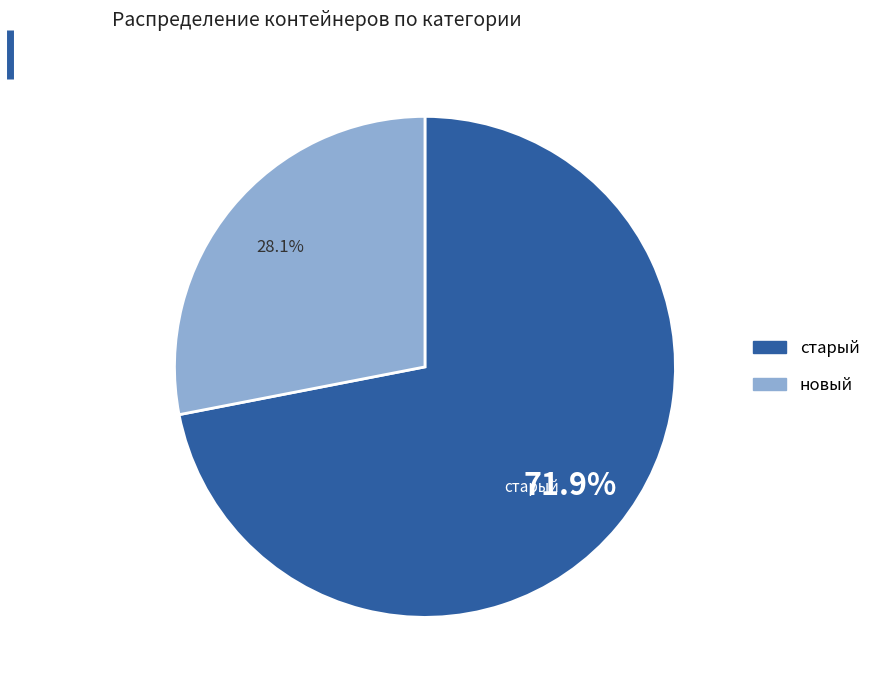

Approximately how many times larger is the value at старый compared to новый?

2.6